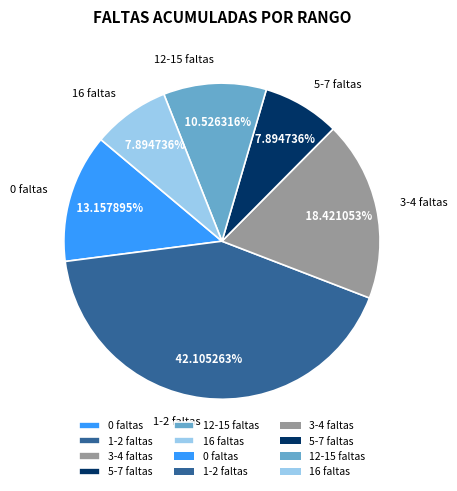

Which category has the biggest portion of the pie?

1-2 faltas